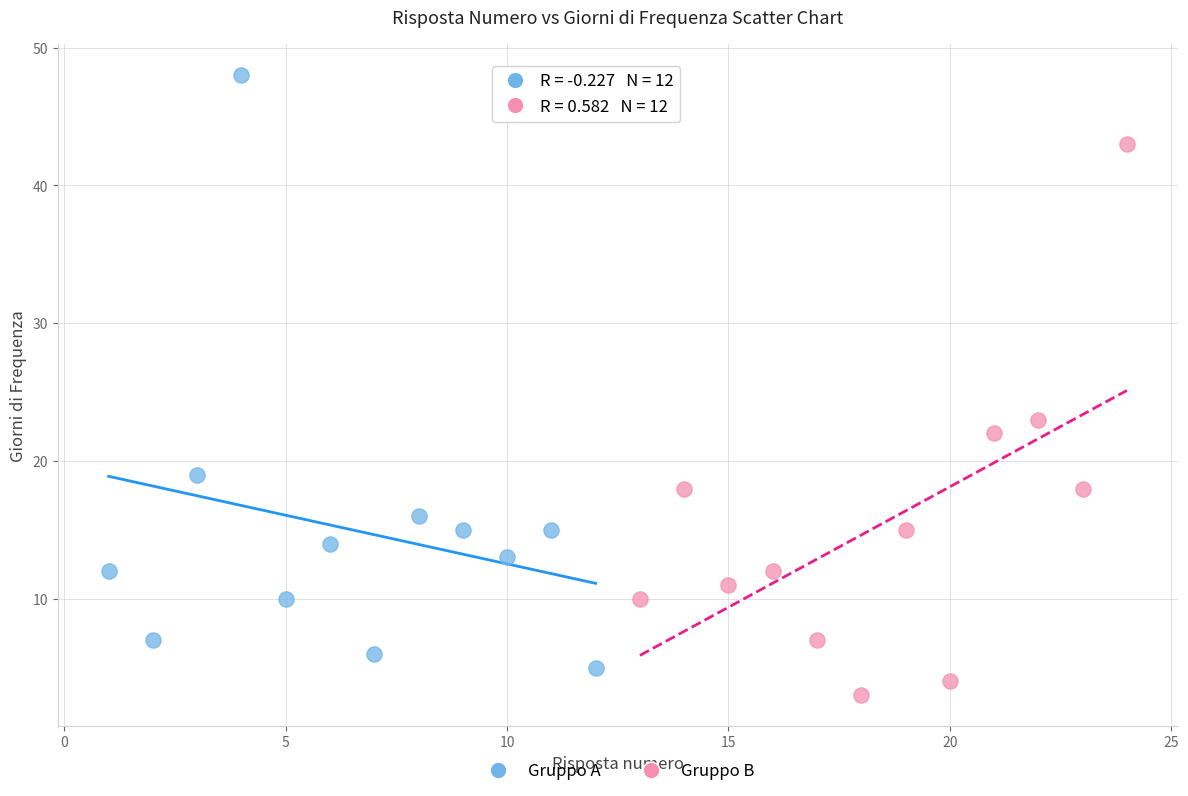

What are all the series names shown in the legend?

Gruppo A, Gruppo B